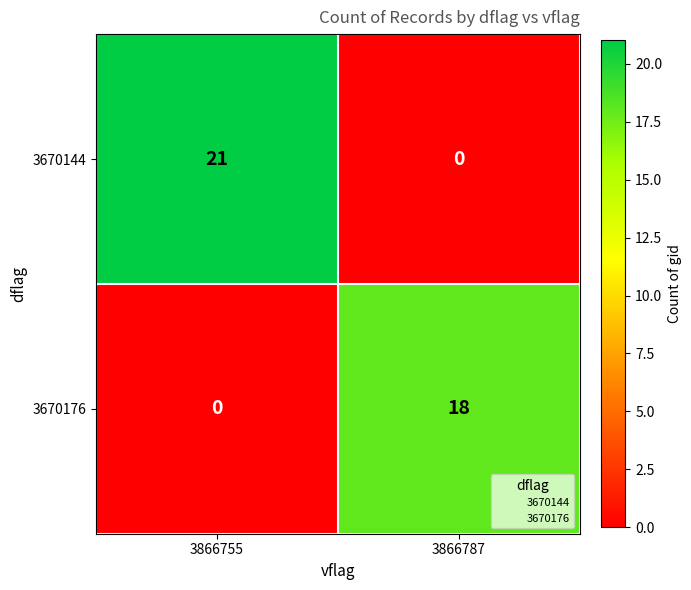

Between 3866755 and 3866787, which series saw the biggest shift?

3670144